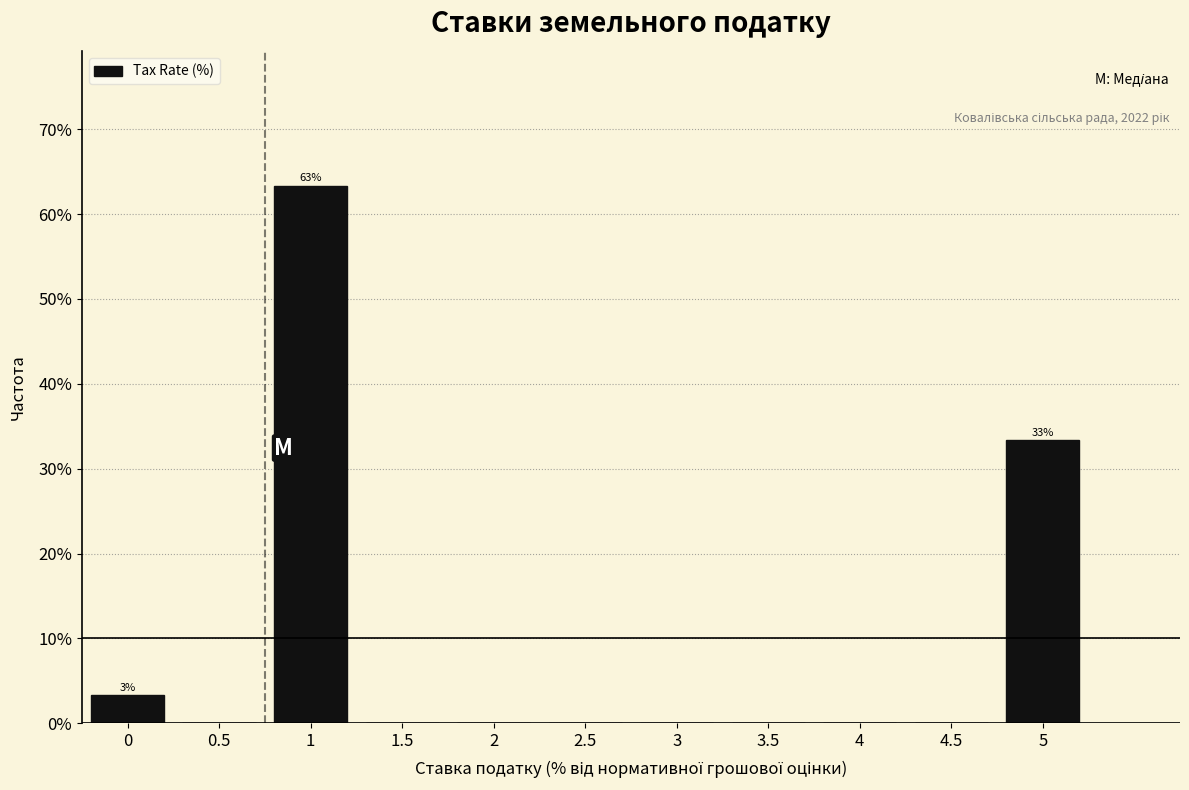

Reading left to right, transcribe all the data shown in this chart.

0=3.3	0.5=0.0	1=63.3	1.5=0.0	2=0.0	2.5=0.0	3=0.0	3.5=0.0	4=0.0	4.5=0.0	5=33.3